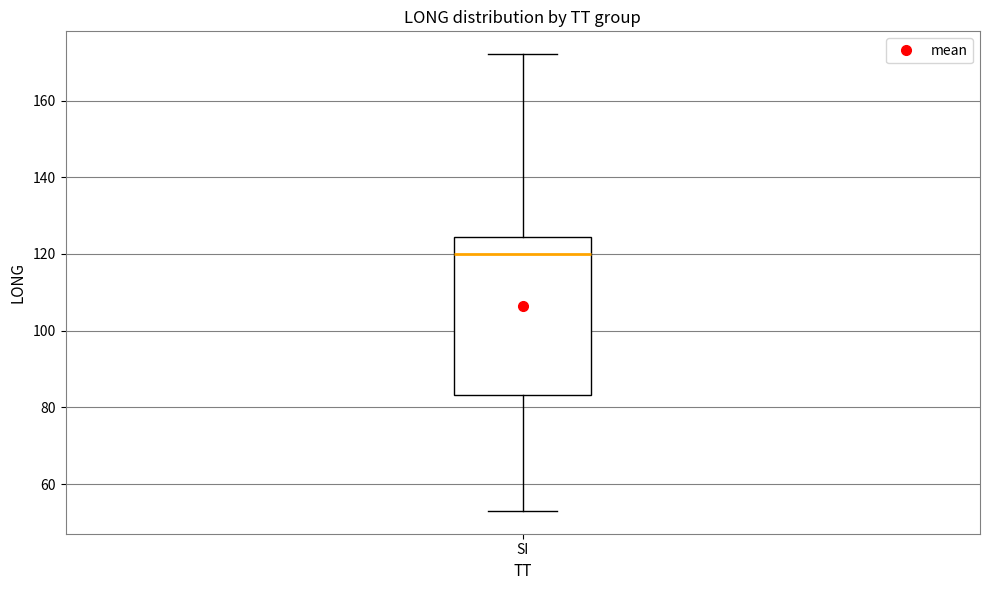

Transcribe this box plot: give where the median line is, the range the box spans, and where the two whiskers end, as read against the y-axis. The values are not printed on the chart, so give them approximately, as read against the axis.

median 120, box 84 to 124, whiskers 54 to 172